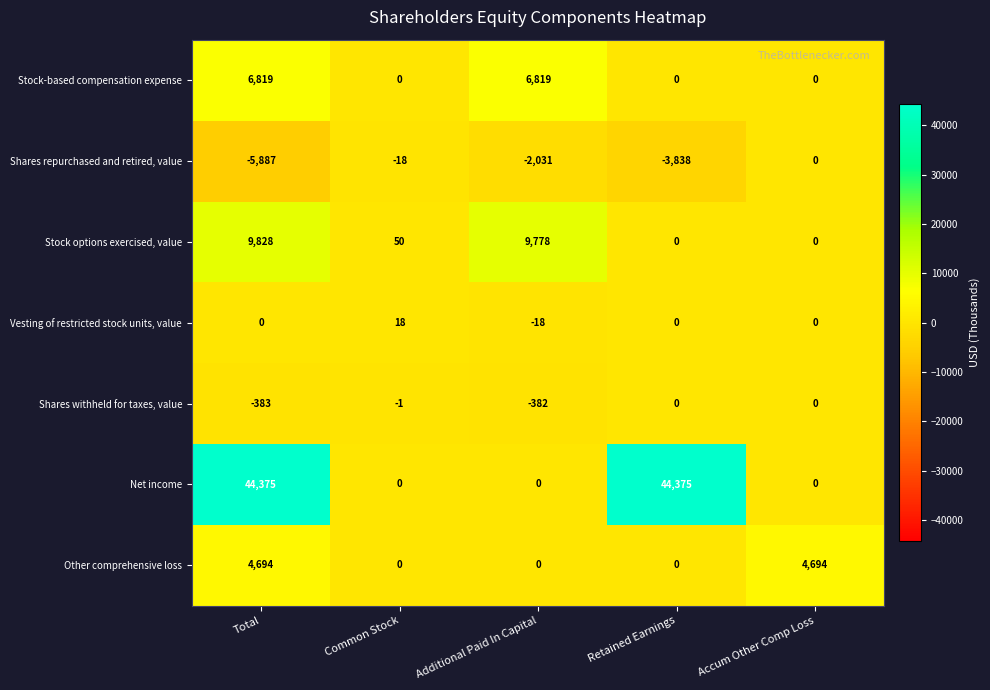

At which category does the chart reach its minimum across all series?

Total